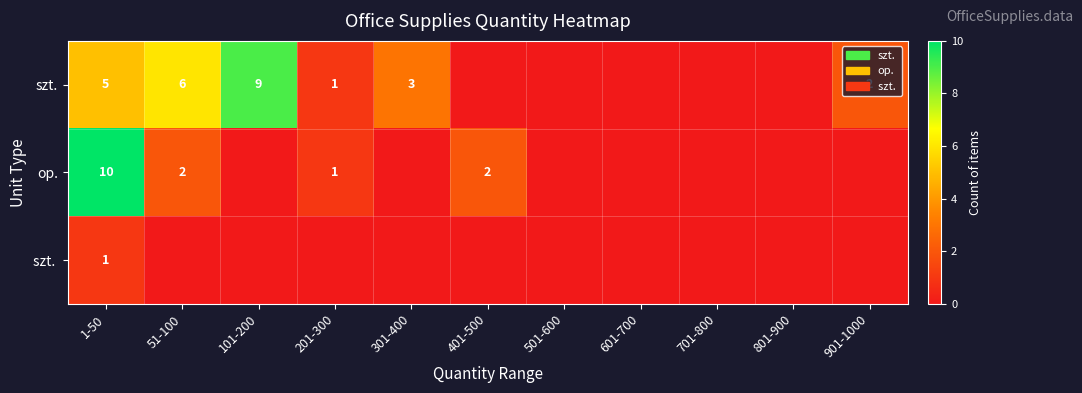

True or false: op. has a value of 3 at 51-100.

False